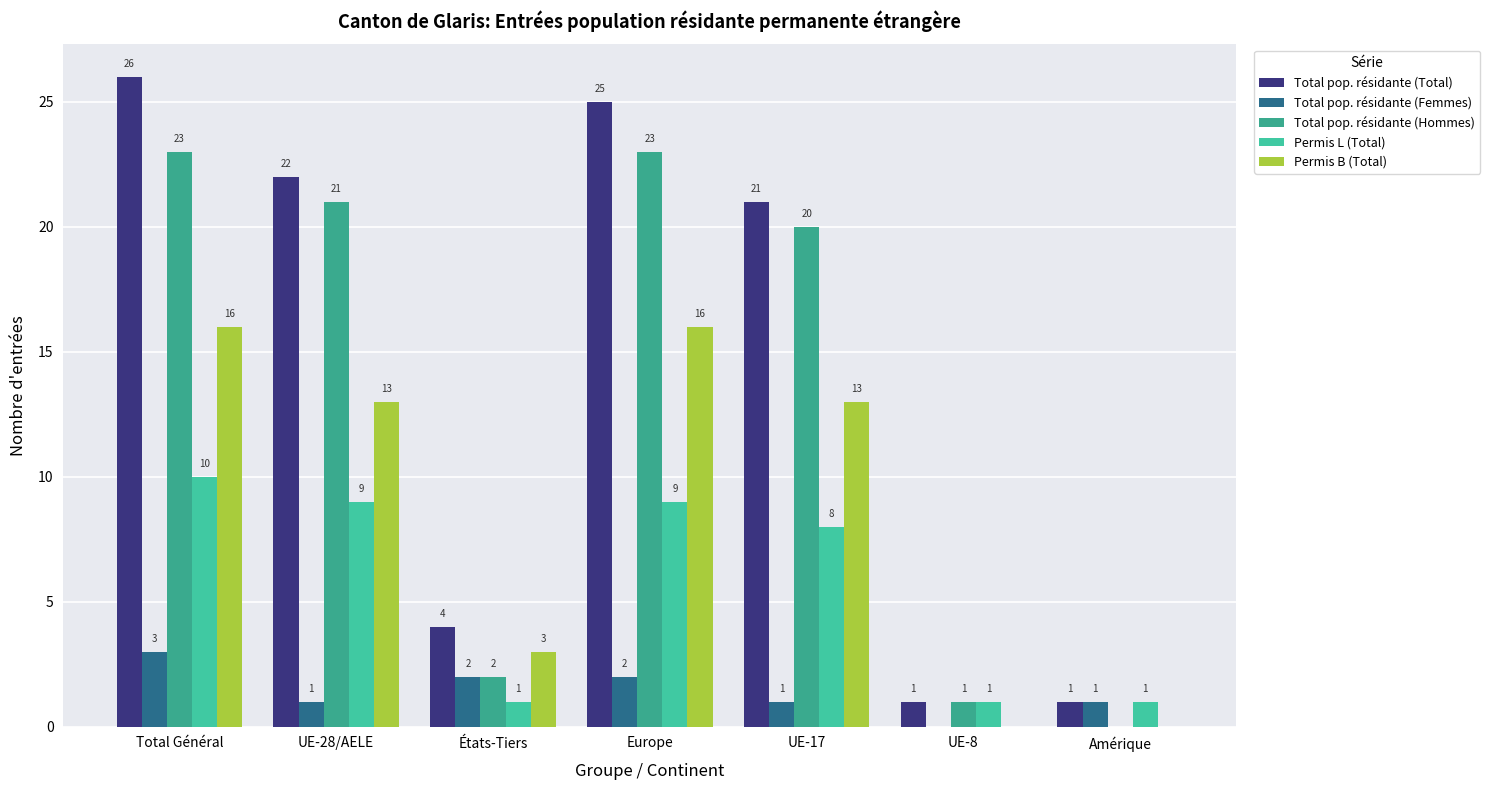

What is the difference between the highest and lowest values at UE-17?

20